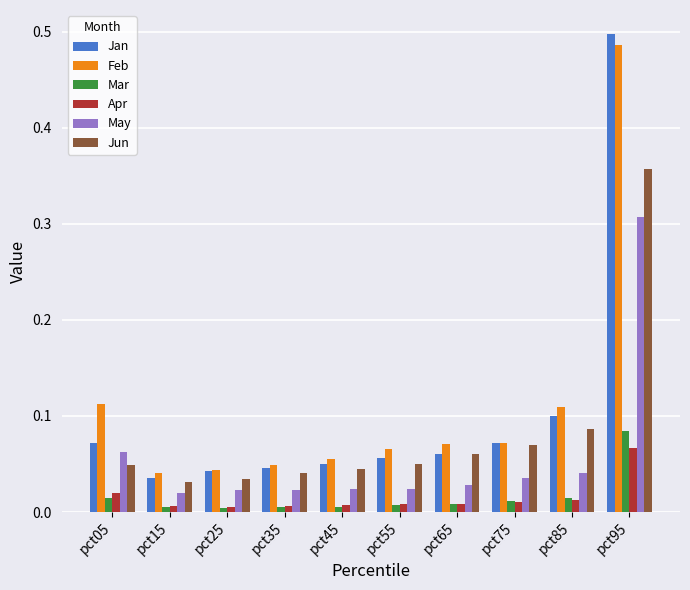

What is the sum of all May values?

0.6